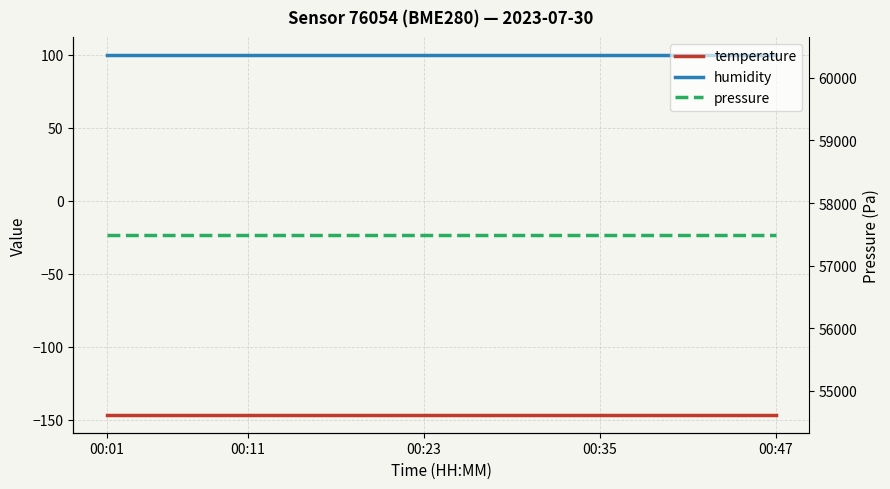

Is the value of temperature at 16 greater than the value of humidity at 00:47?

No